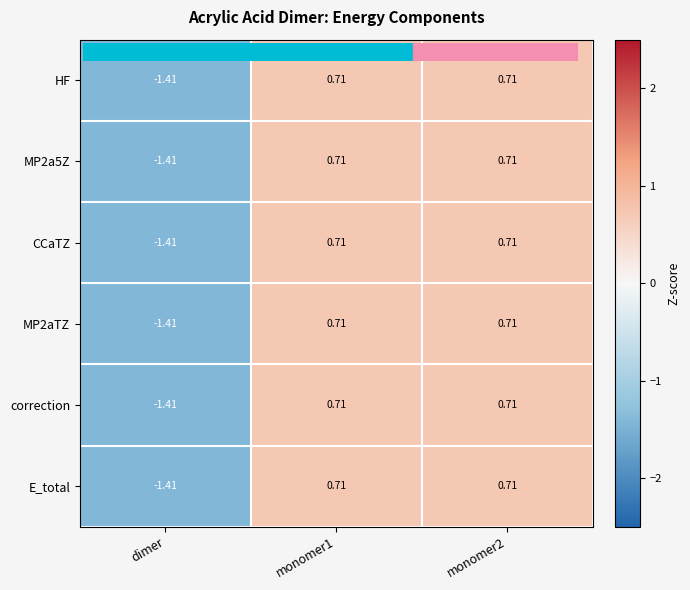

At which label does MP2aTZ reach its minimum?

dimer